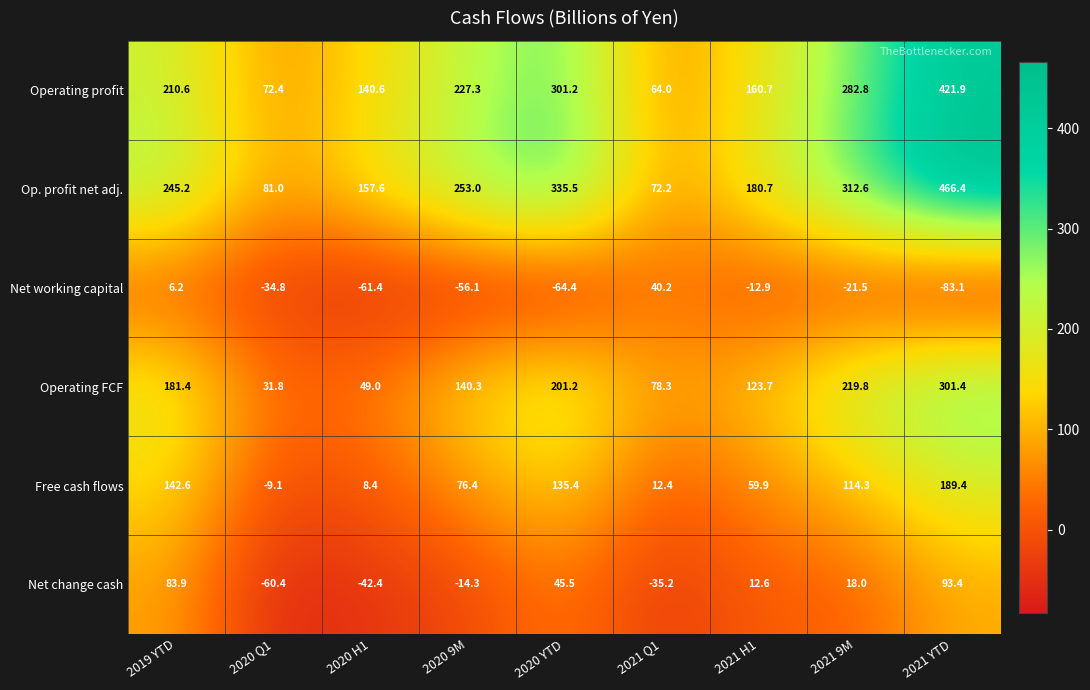

What is the minimum value shown in the chart?

-83.1